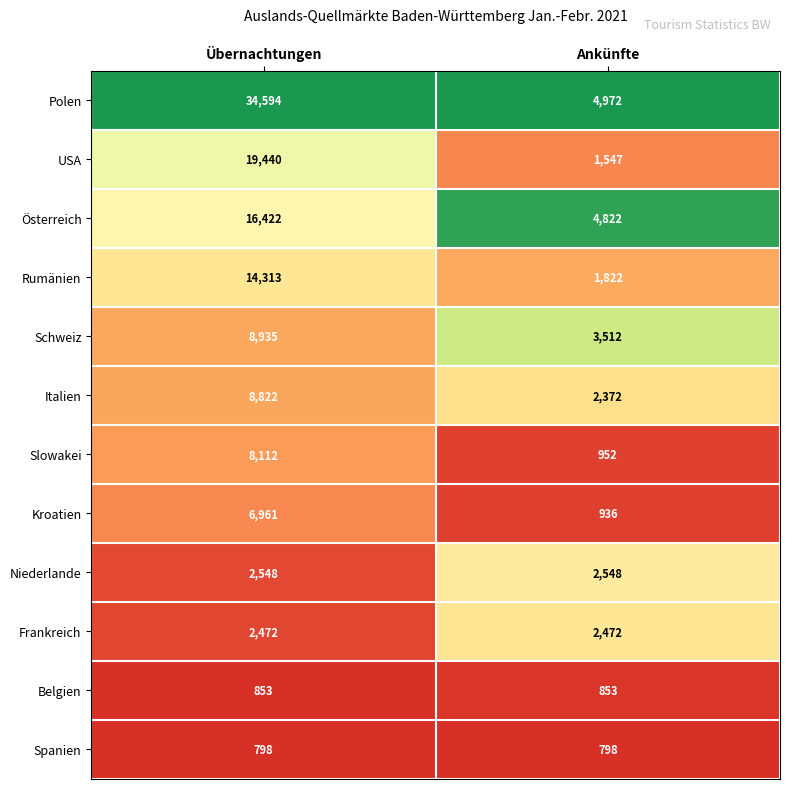

At Übernachtungen, list the series in order from smallest to largest.

Spanien, Belgien, Frankreich, Niederlande, Kroatien, Slowakei, Italien, Schweiz, Rumänien, Österreich, USA, Polen